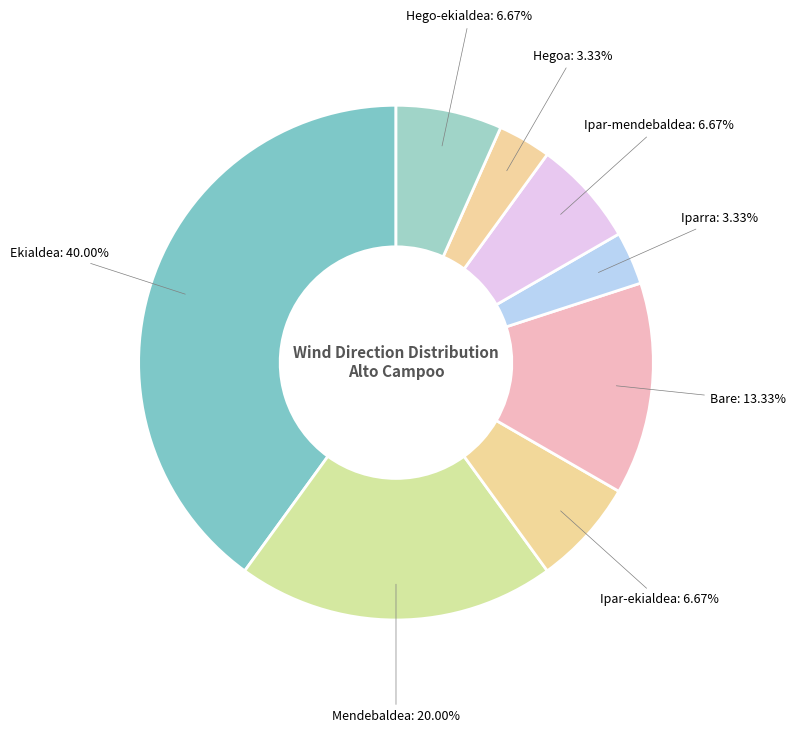

What is the largest slice in the pie chart?

Ekialdea